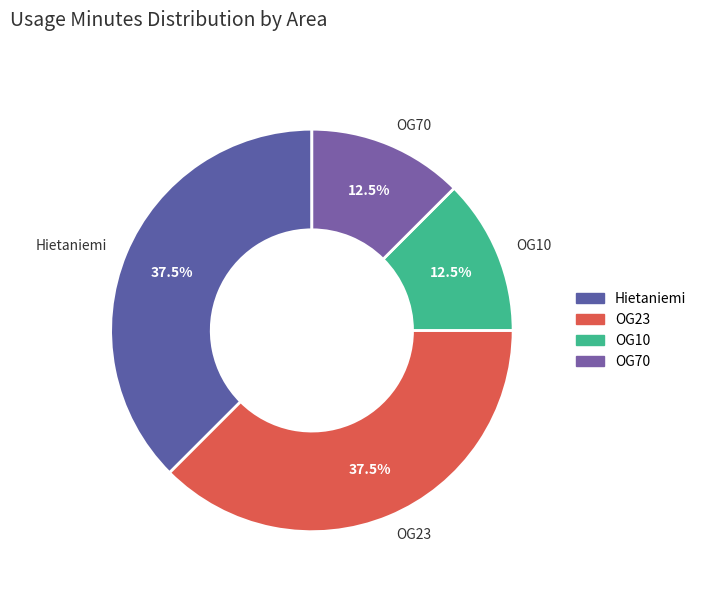

To the nearest percent, what is the combined percentage of Hietaniemi and OG10?

50%